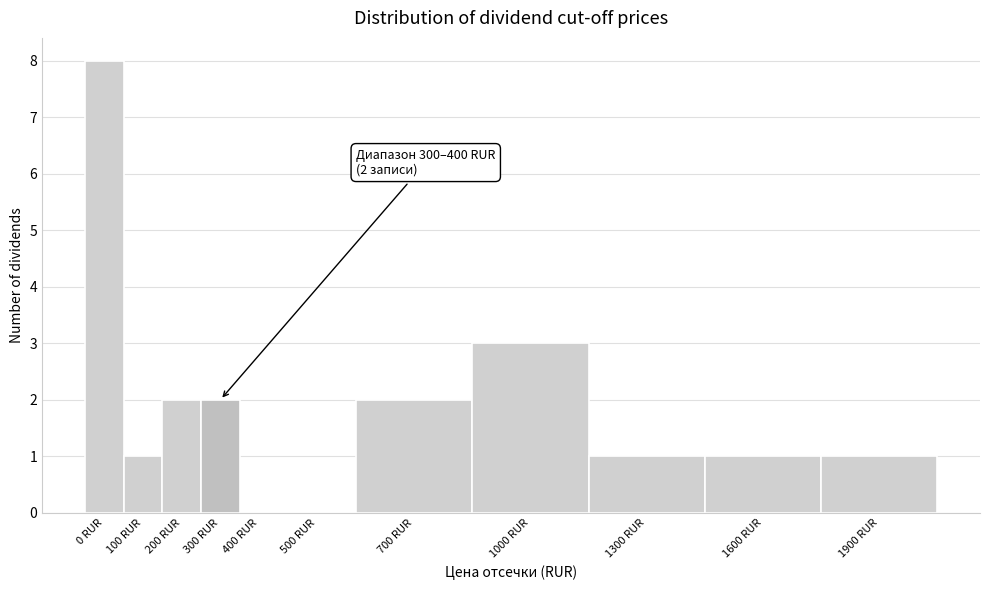

Reading right to left, what are all the values shown in this chart?

1900 RUR=1	1600 RUR=1	1300 RUR=1	1000 RUR=3	700 RUR=2	500 RUR=0	400 RUR=0	300 RUR=2	200 RUR=2	100 RUR=1	0 RUR=8